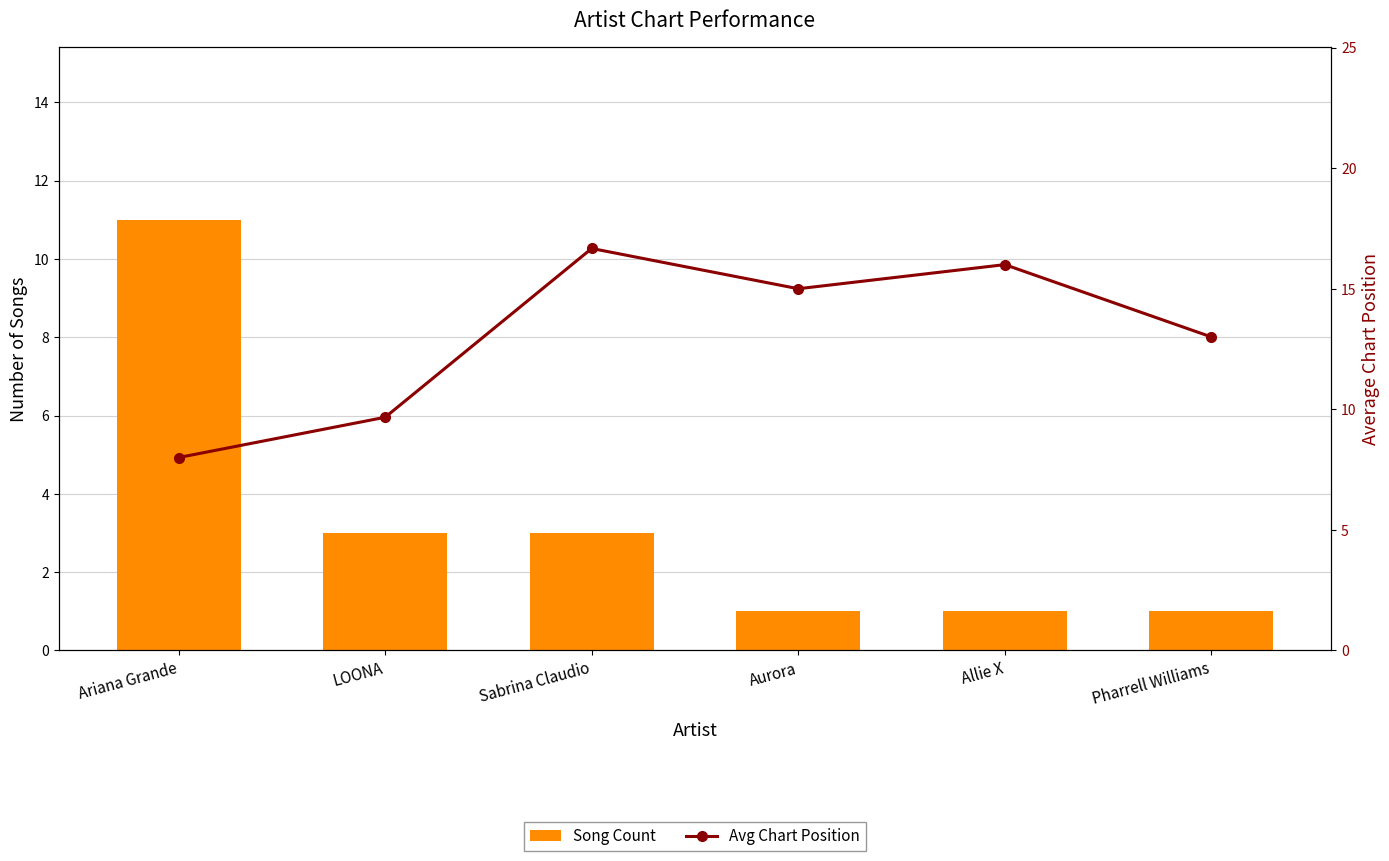

Does the chart contain stacked bars?

No